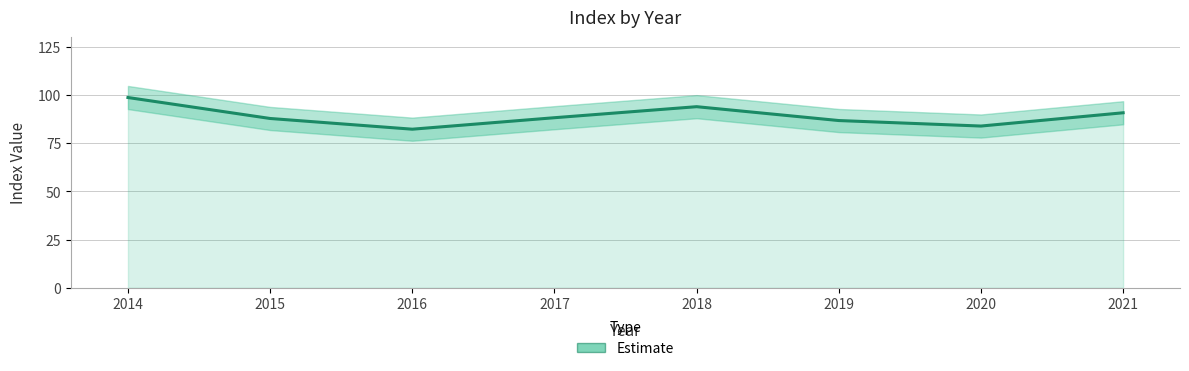

At which category does the data reach its first local valley?

2016